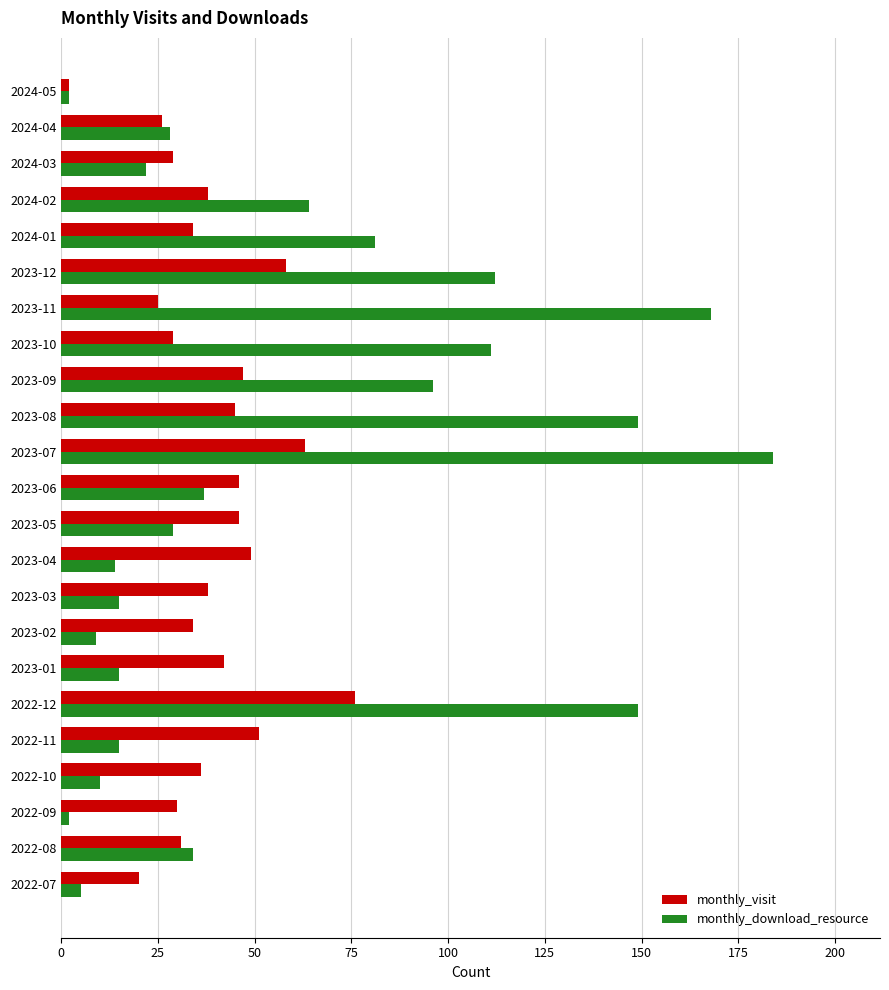

Which category has the lowest value in the monthly_visit series?

2024-05